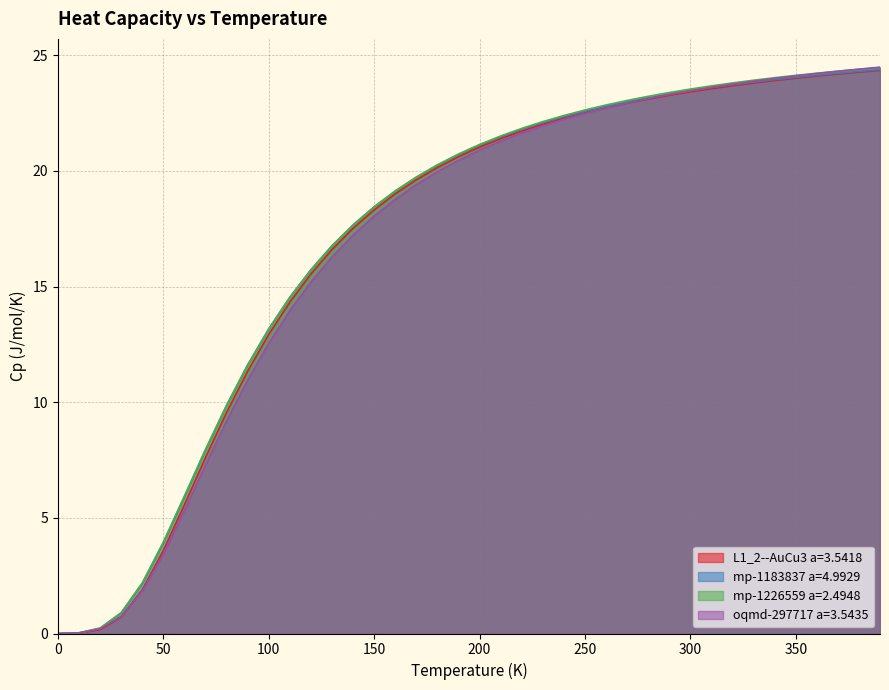

True or false: oqmd-297717 a=3.5435 and L1_2--AuCu3 a=3.5418 cross at least once.

True